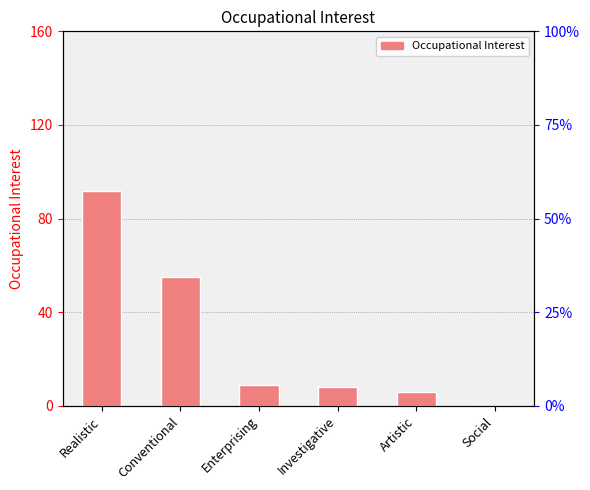

What is the average value?

28